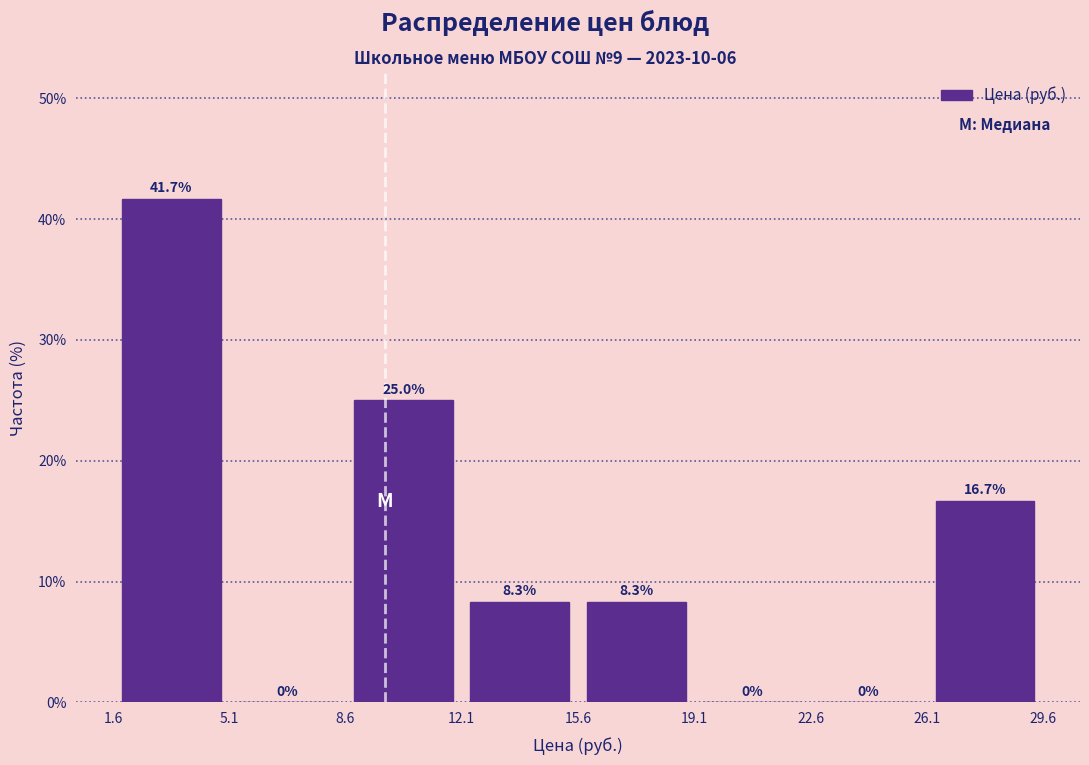

Reading left to right, list every bar in this chart as the range it spans on the x-axis followed by its height.

1.6 to 5.1: 41.7
5.1 to 8.6: 0.0
8.6 to 12.1: 25.0
12.1 to 15.6: 8.3
15.6 to 19.1: 8.3
19.1 to 22.6: 0.0
22.6 to 26.1: 0.0
26.1 to 29.6: 16.7